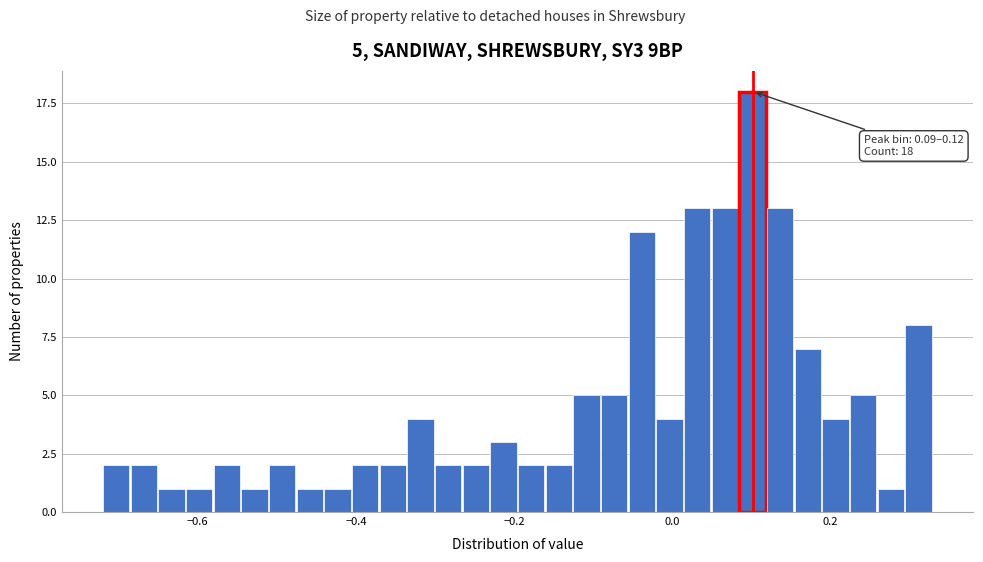

Read against the x-axis, roughly where is the centre of the tallest bar?

0.10